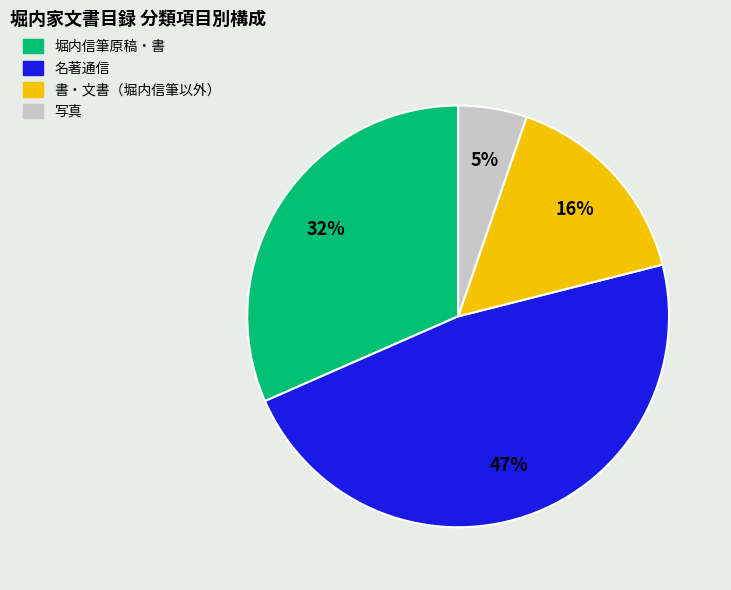

Approximately how many times larger is the value at 写真 compared to 書・文書（堀内信筆以外）?

0.3